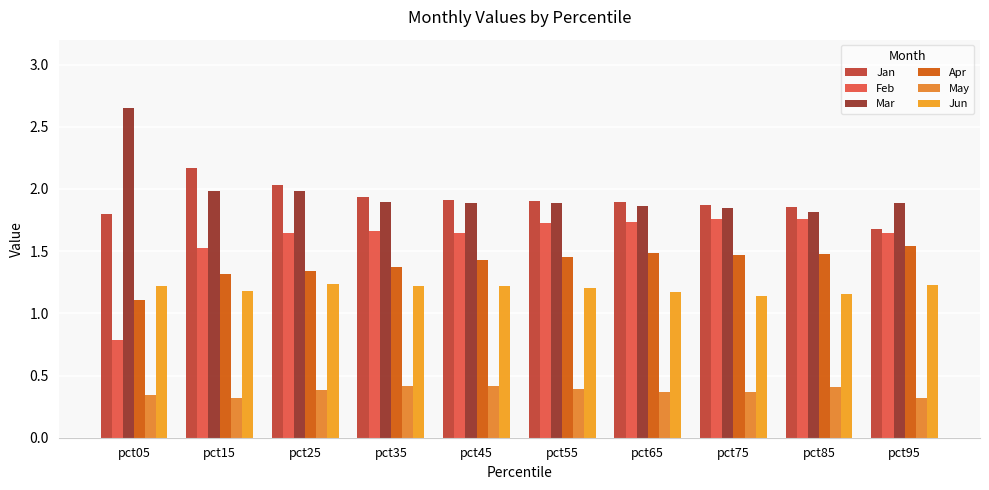

Does the chart contain stacked bars?

No